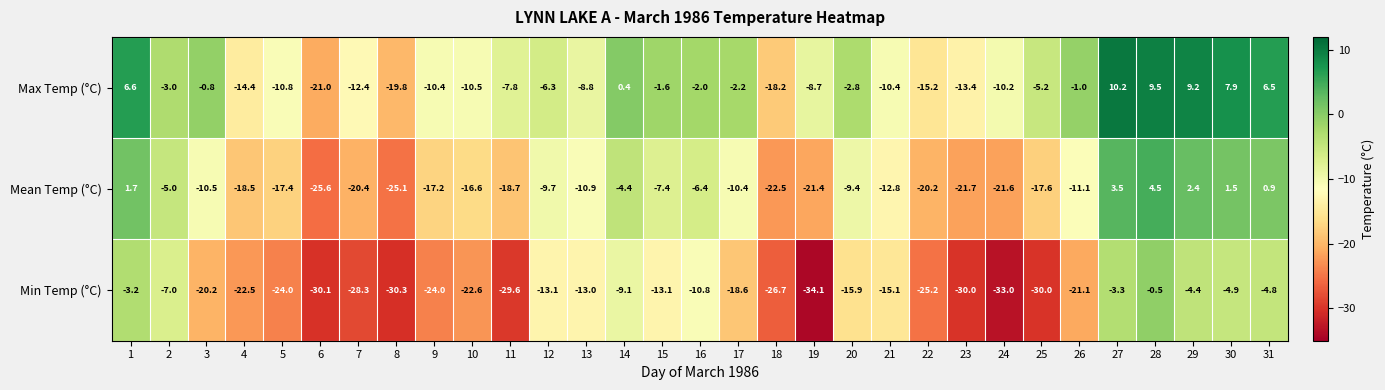

Rank the series by their average value, from highest to lowest.

Max Temp (°C), Mean Temp (°C), Min Temp (°C)